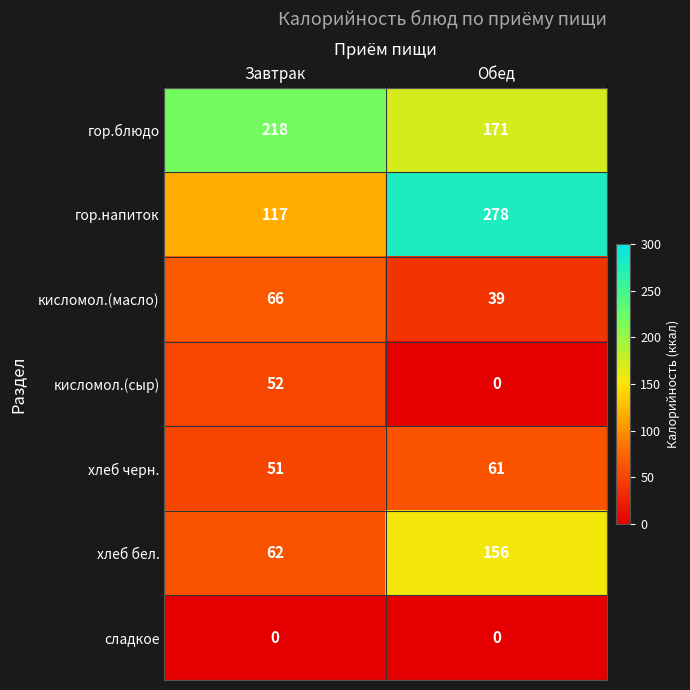

Is it true that хлеб бел. equals 156 at Обед?

True